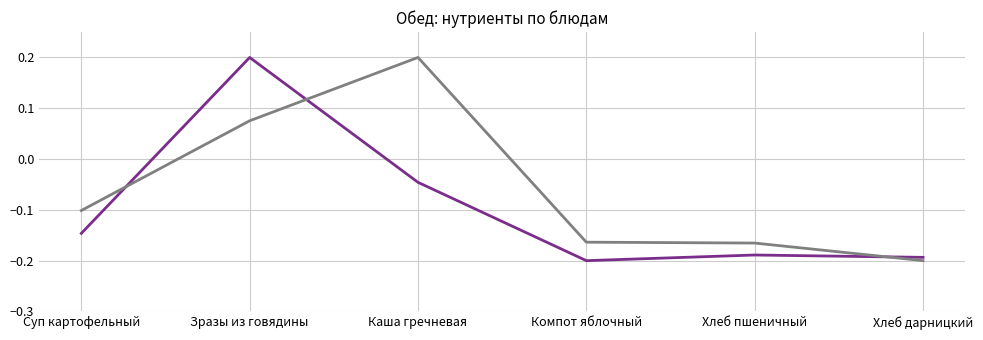

Count the number of categories in the chart.

6